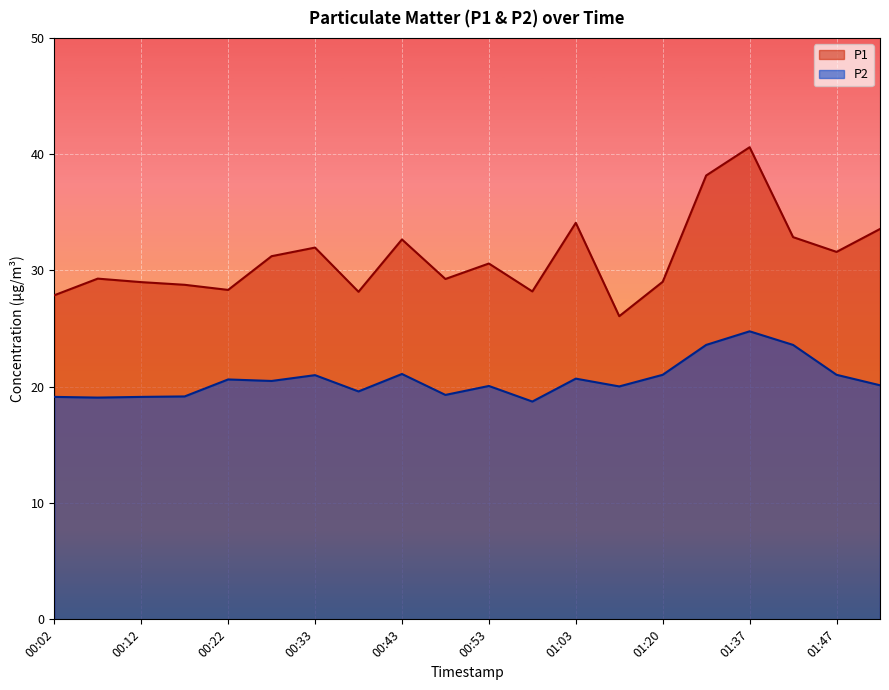

What is the label of the 13th point from the right?

00:38